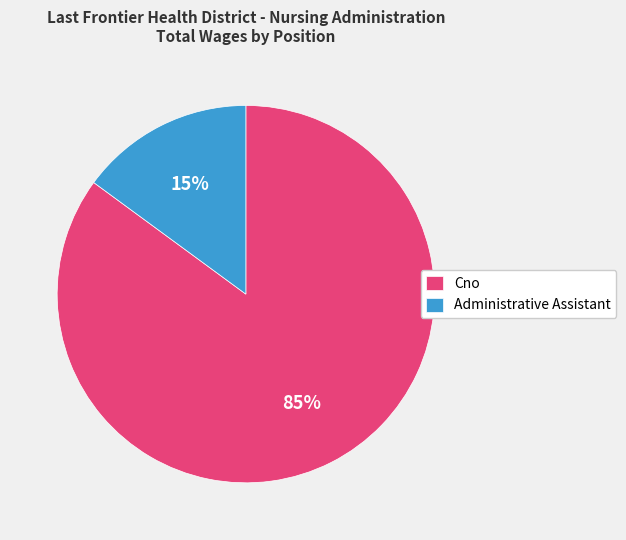

Approximately how many times larger is the value at Cno compared to Administrative Assistant?

5.7